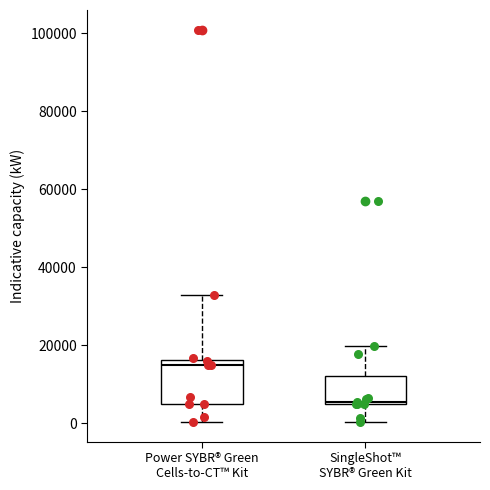

Where is the upper edge of the box for Power SYBR® Green Cells-to-CT™ Kit on the y-axis? The values are not printed on the chart, so give them approximately, as read against the axis.

16000